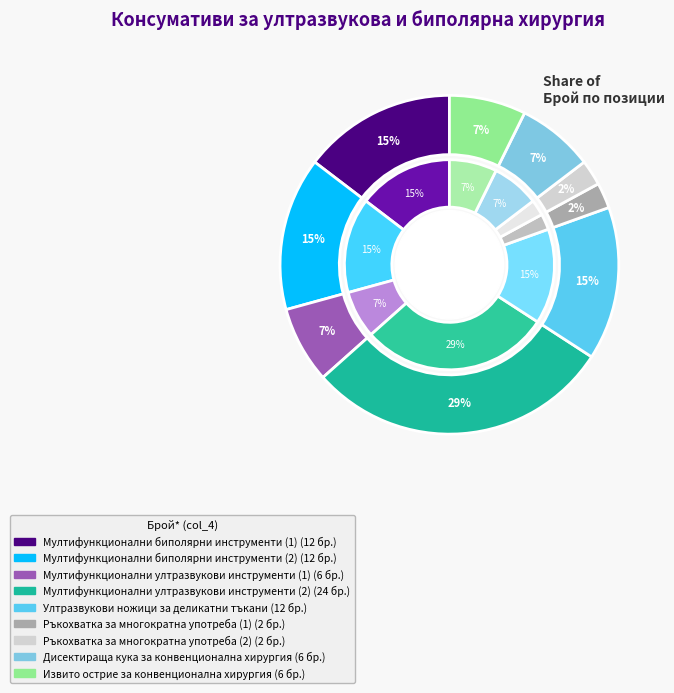

Rank the categories by value from highest to lowest.

Мултифункционални ултразвукови
инструменти (2), Мултифункционални биполярни
инструменти (1), Мултифункционални биполярни
инструменти (2), Ултразвукови ножици за
деликатни тъкани, Мултифункционални ултразвукови
инструменти (1), Дисектираща кука за
конвенционална хирургия, Извито острие за
конвенционална хирургия, Ръкохватка за многократна
употреба (1), Ръкохватка за многократна
употреба (2)